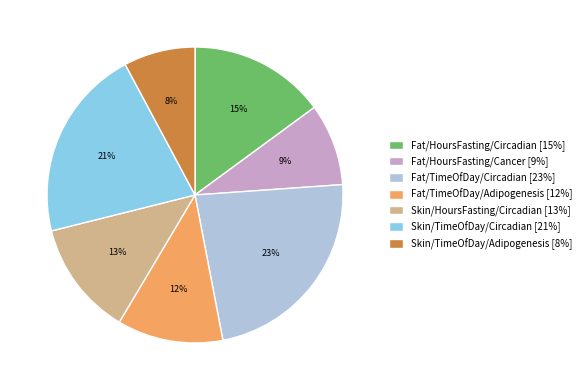

Which has a higher value, Fat/TimeOfDay/Adipogenesis [12%] or Skin/TimeOfDay/Circadian [21%]?

Skin/TimeOfDay/Circadian [21%]